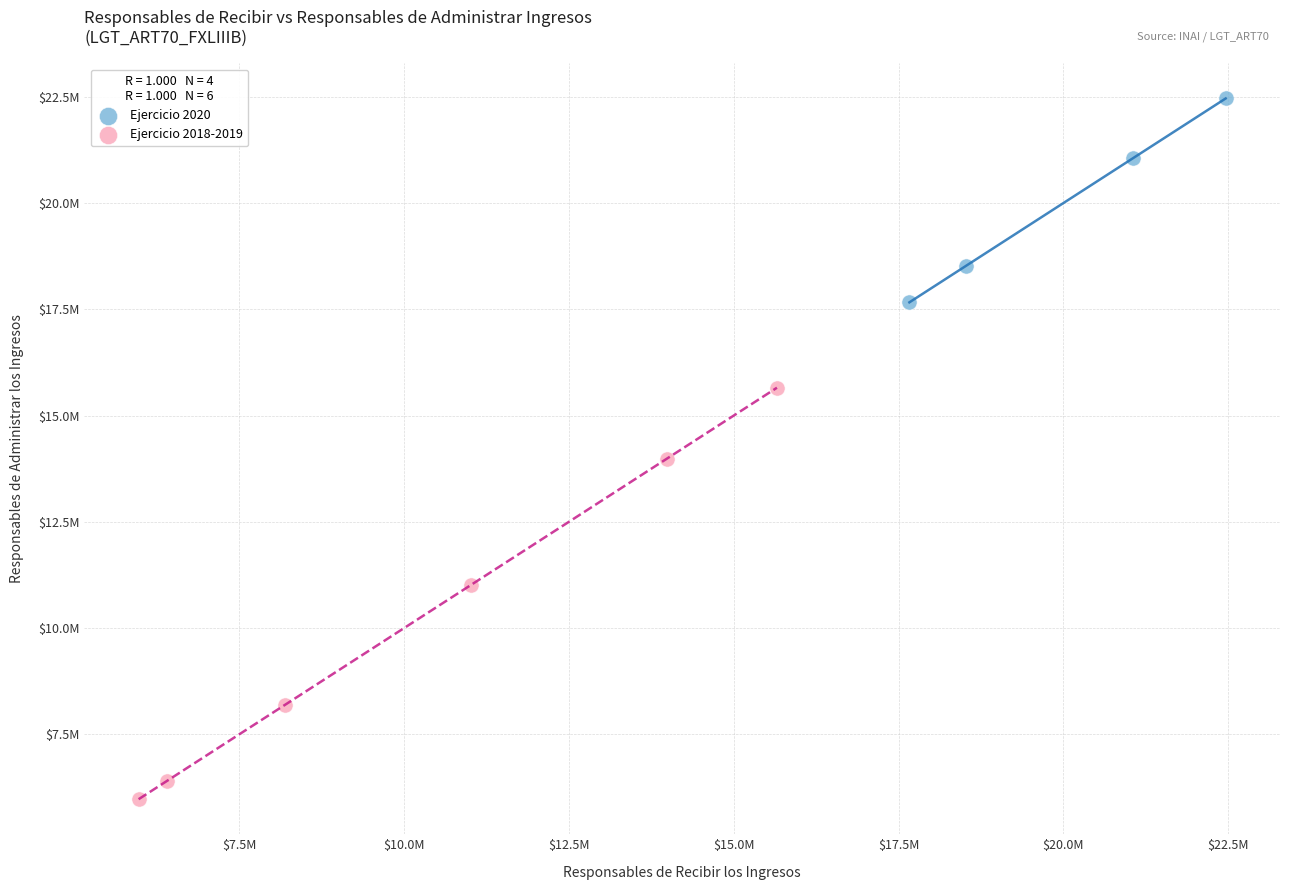

Which series contains the highest Y value?

Ejercicio 2020